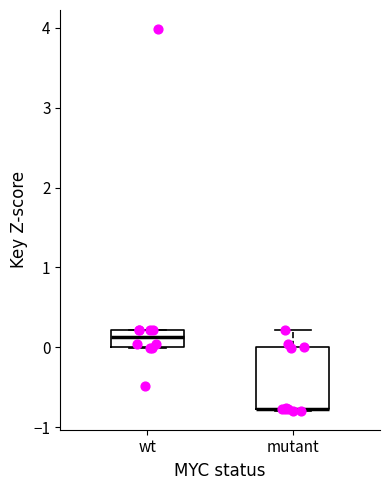

Where is the lower edge of the box for wt on the y-axis? The values are not printed on the chart, so give them approximately, as read against the axis.

0.0